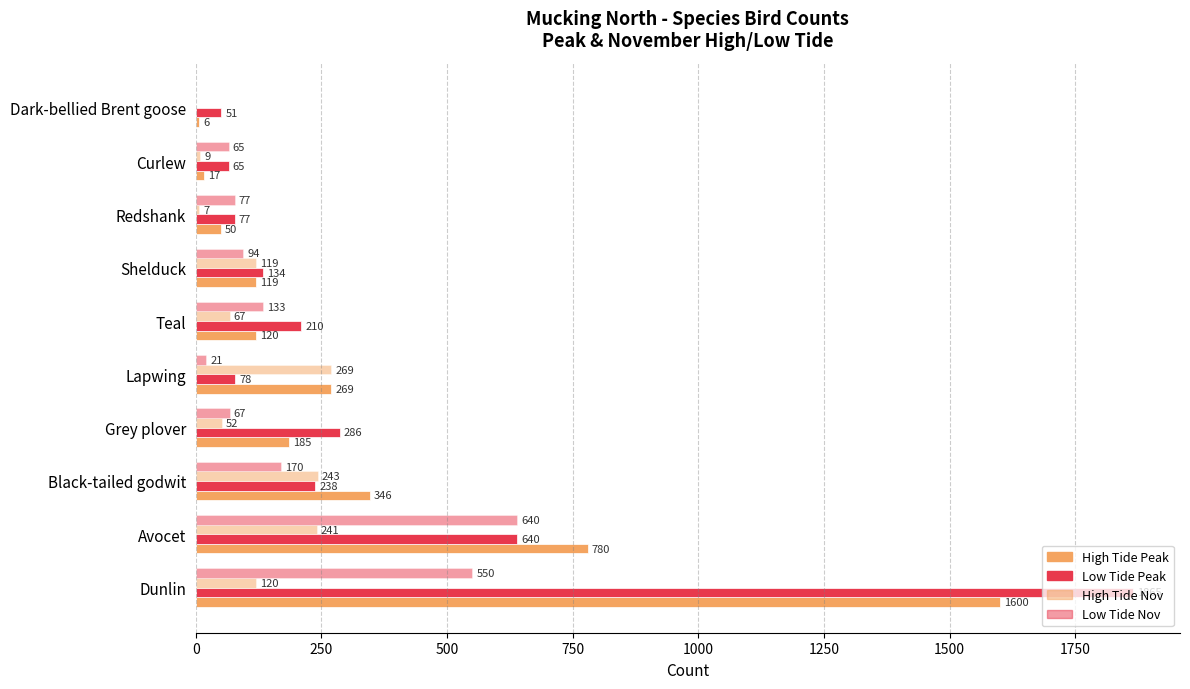

Which series has the largest total across all categories?

Low Tide Peak